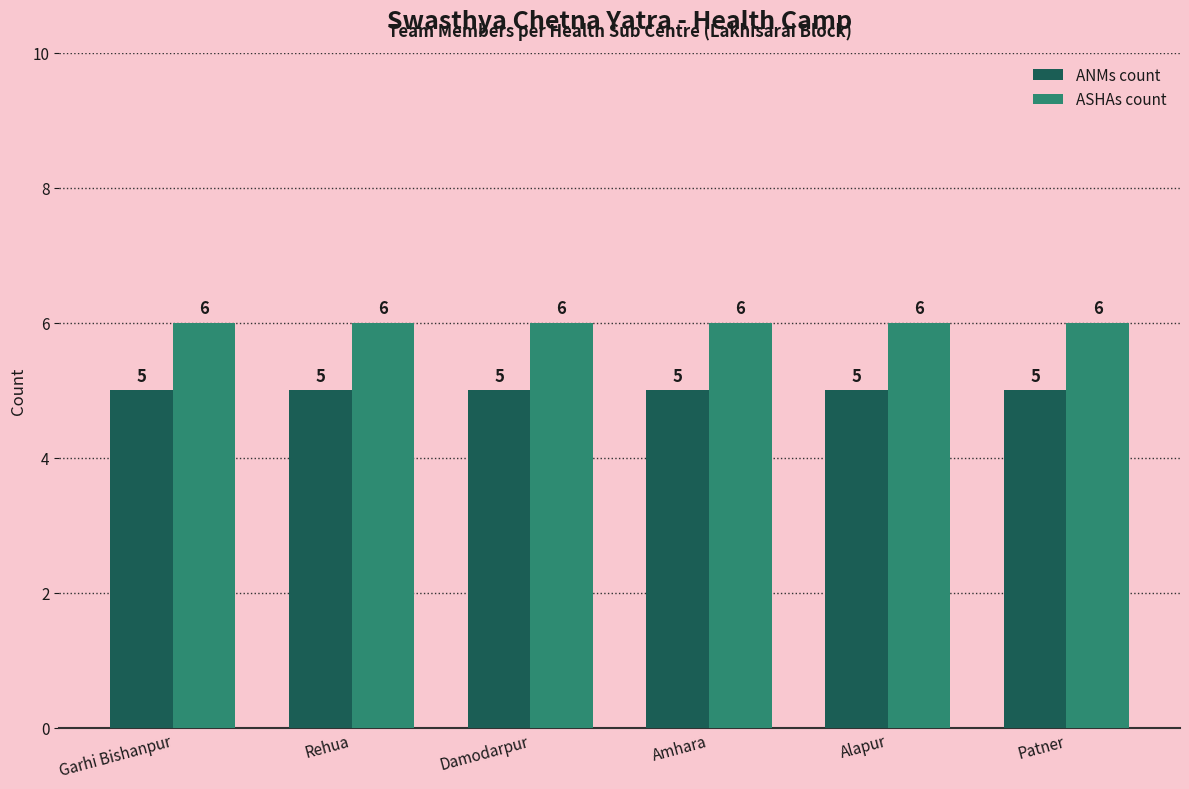

Are the bars grouped side by side (vs. stacked)?

Yes